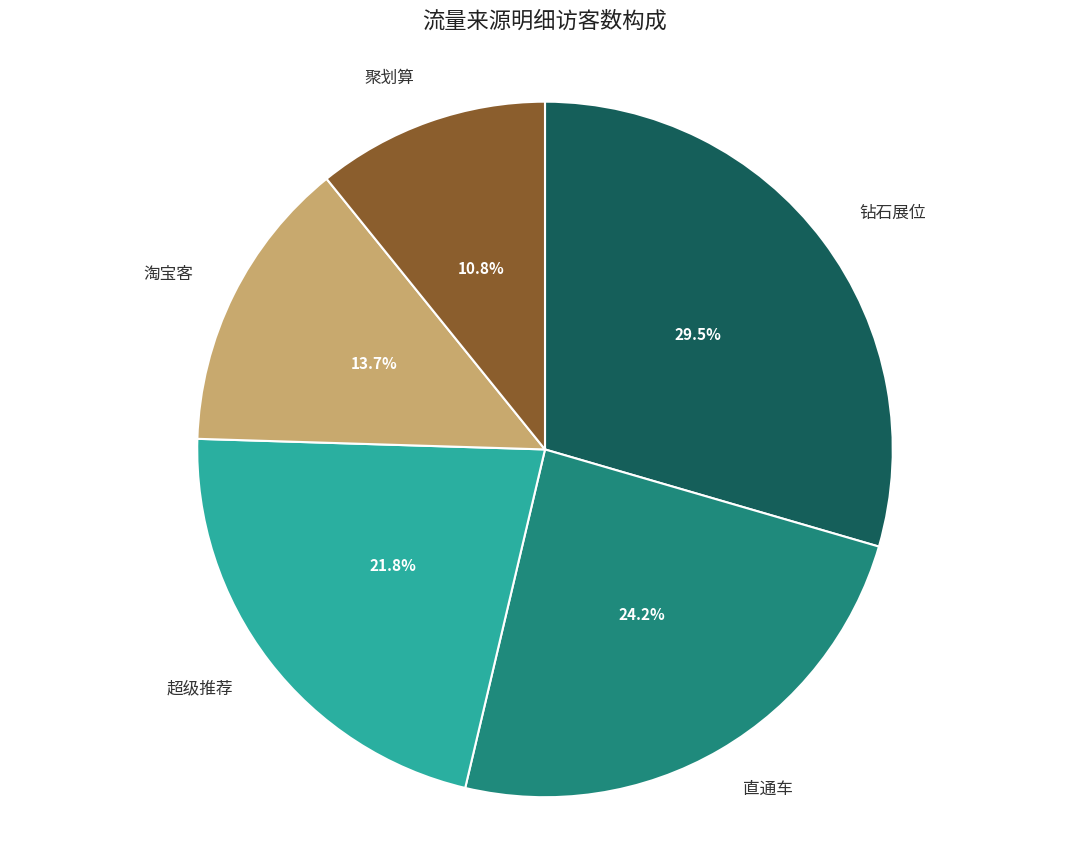

To the nearest percent, what portion does 淘宝客 represent?

14%